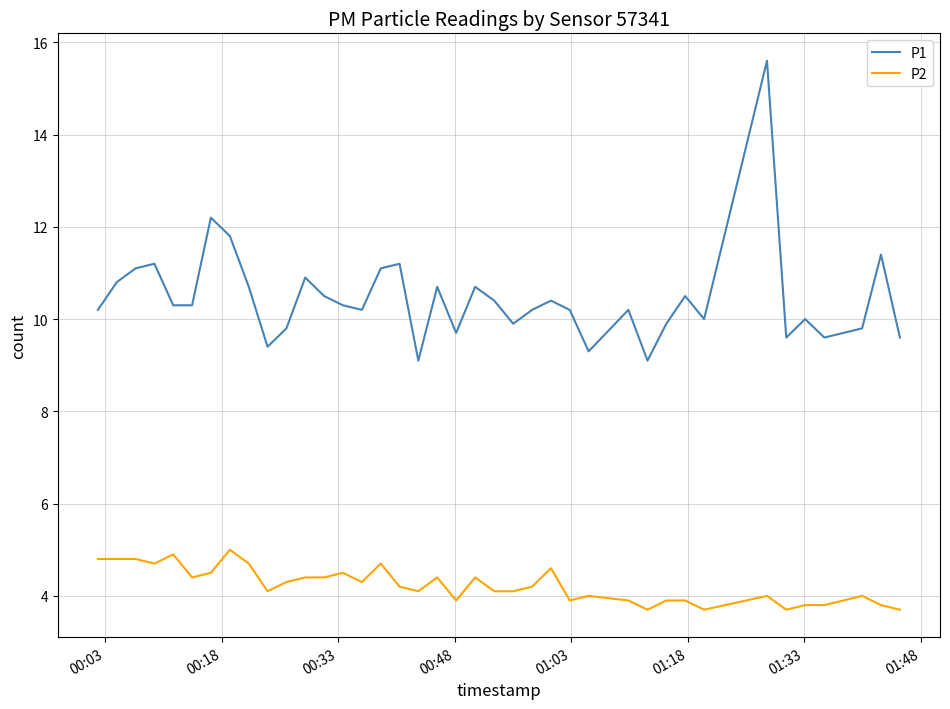

What are all the series names shown in the legend?

P1, P2